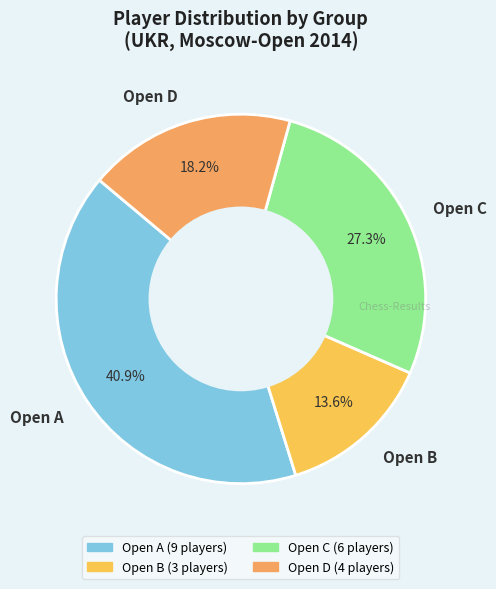

To the nearest percent, what portion does Open B represent?

14%